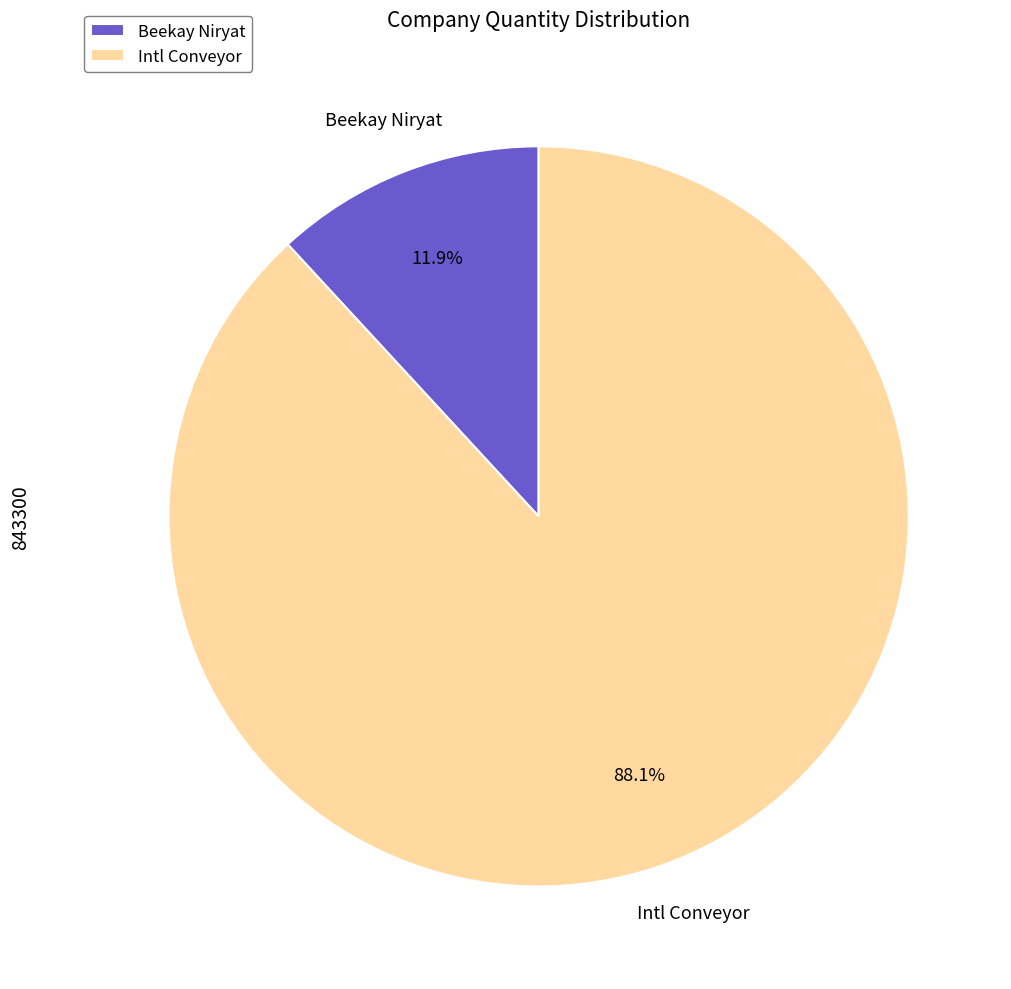

Which has a higher value, Intl Conveyor or Beekay Niryat?

Intl Conveyor